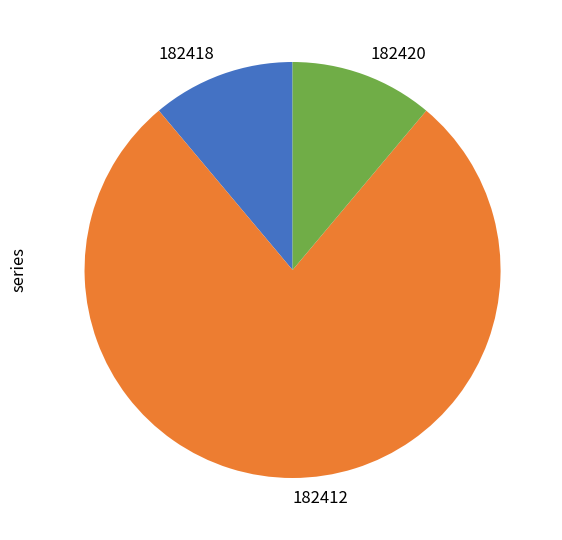

Is the sum of 182418 and 182420 greater than half?

No